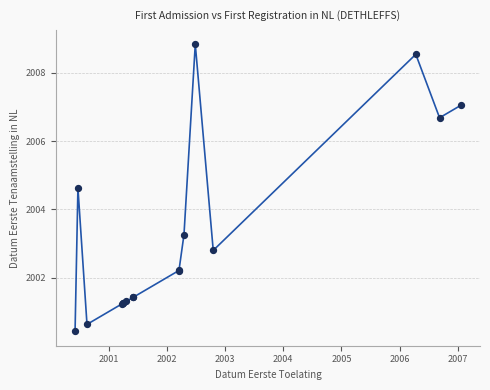

What Y value in the scatter plot is closest to 2004?

2004.6